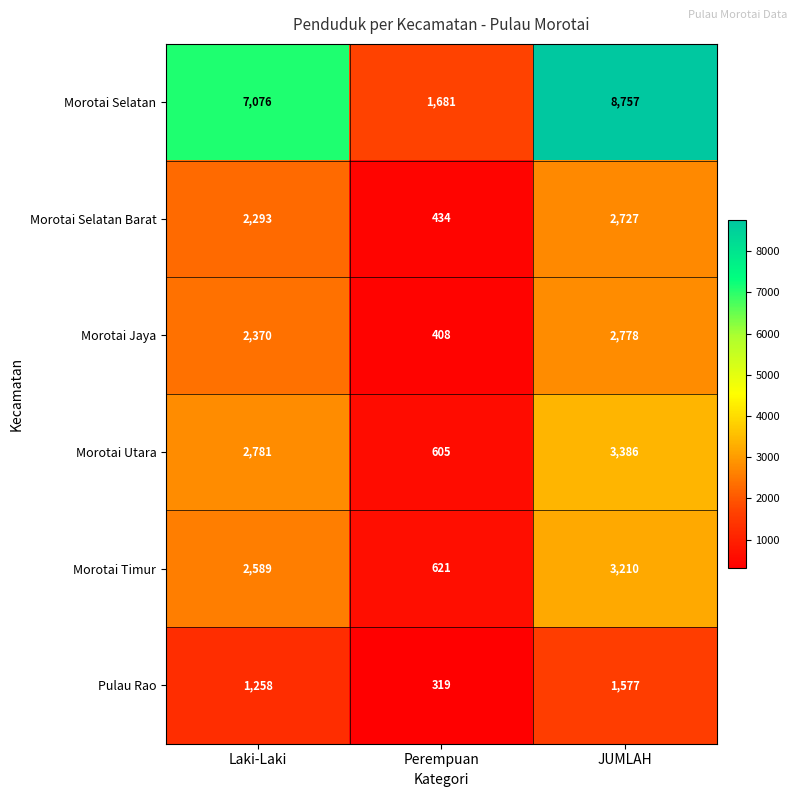

Where is Morotai Timur nearest to the value 1915?

Laki-Laki